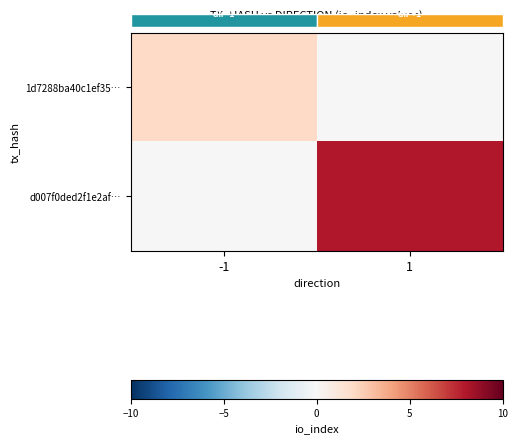

How many values in the 1d7288ba40c1ef35… series are below 2?

1